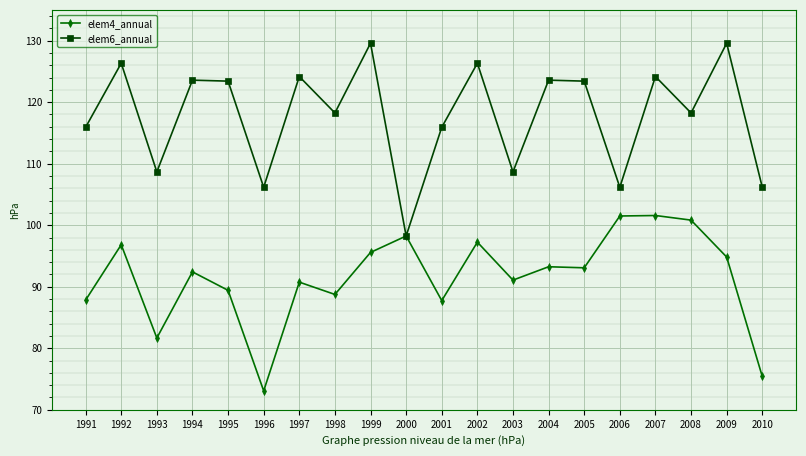

What is the highest value of the elem6_annual series?

129.6